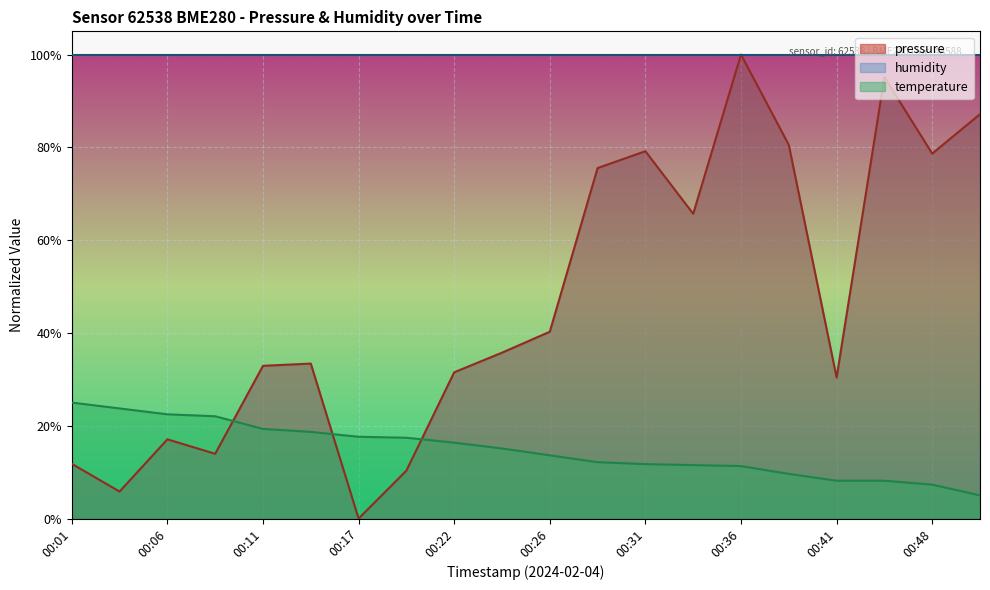

What is the maximum value for pressure?

100.0